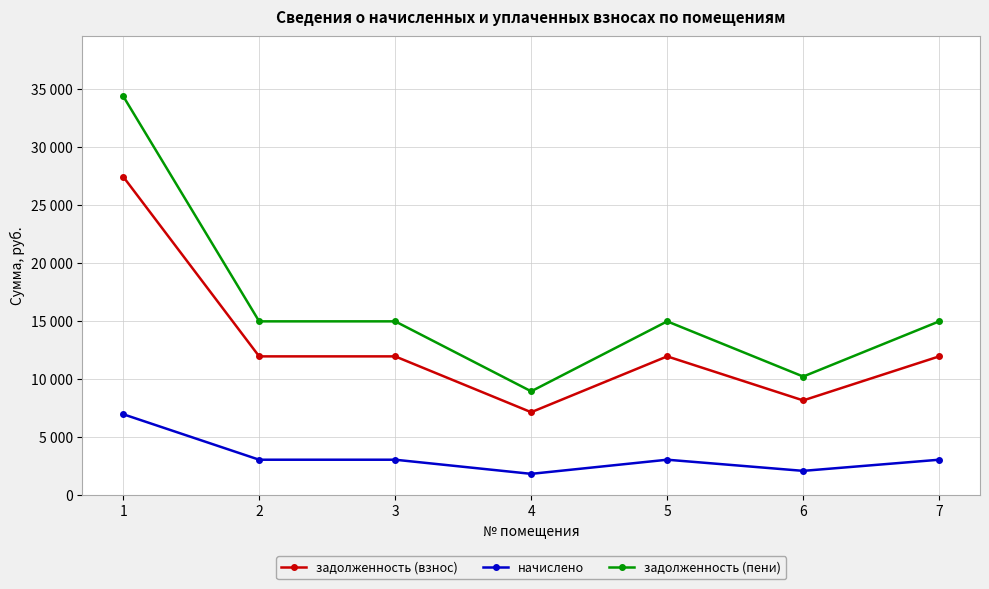

What are all the series names shown in the legend?

задолженность (взнос), начислено, задолженность (пени)